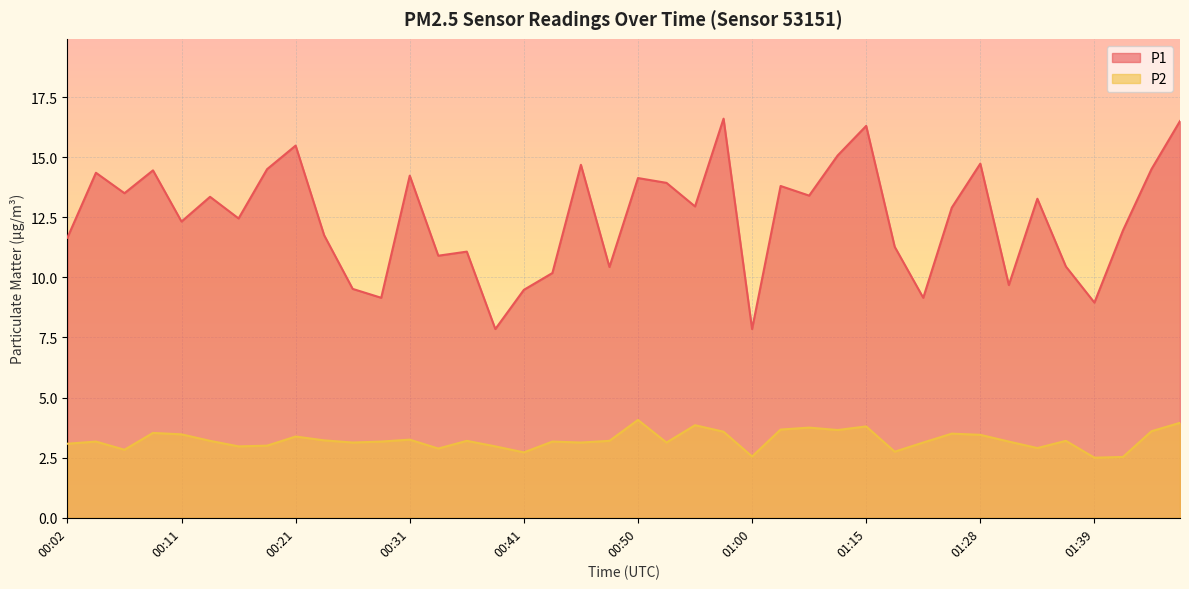

How many data points in P1 are above 12?

23